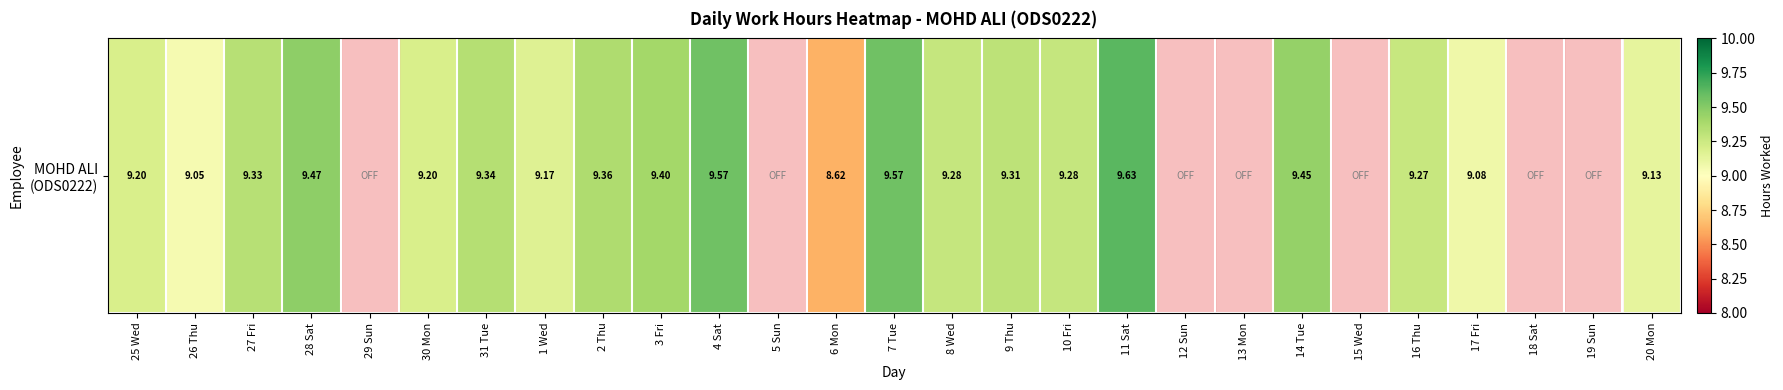

Where is the data nearest to the value 4?

29 Sun